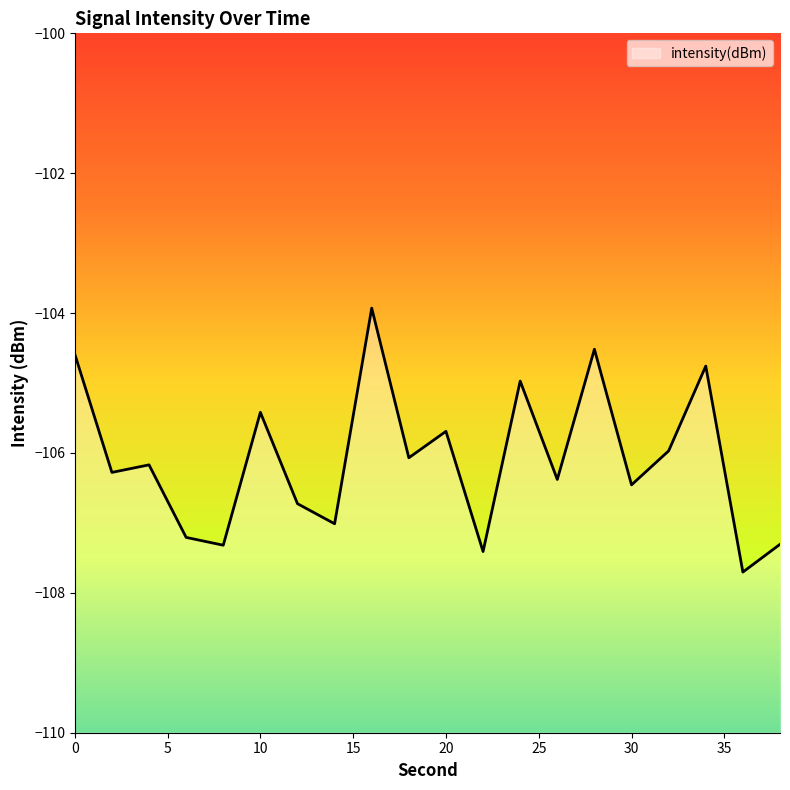

At which category does the chart reach its peak across all series?

16